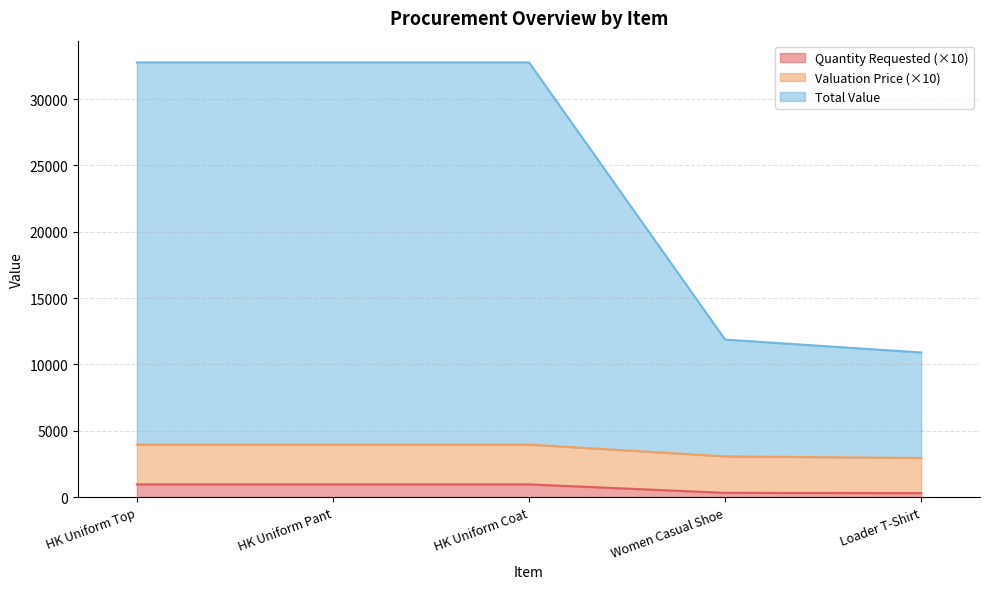

The value of Quantity Requested at Loader T-Shirt is 300. True or false?

True